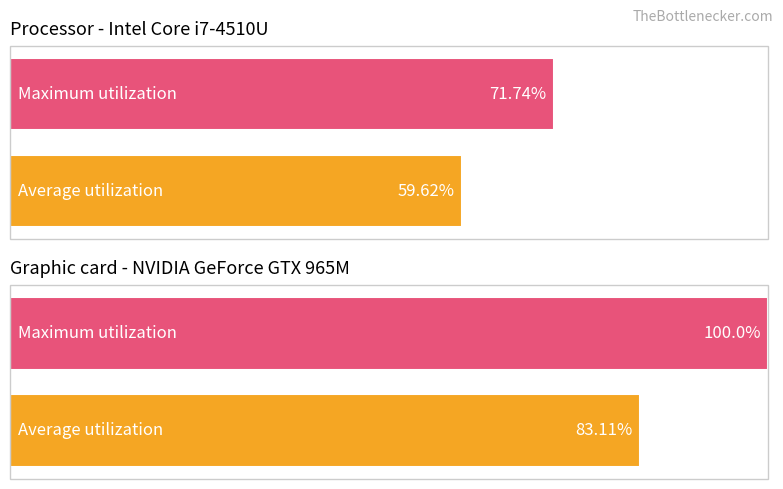

Which series has the widest spread of values?

Maximum utilization